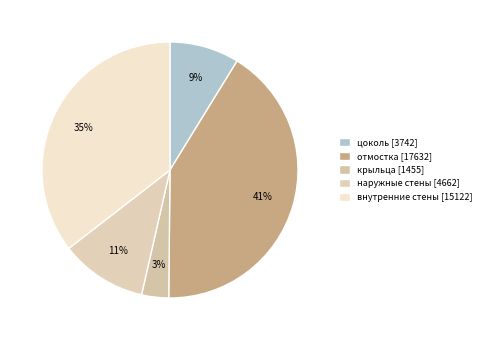

Is there any slice that represents more than half of the pie?

No